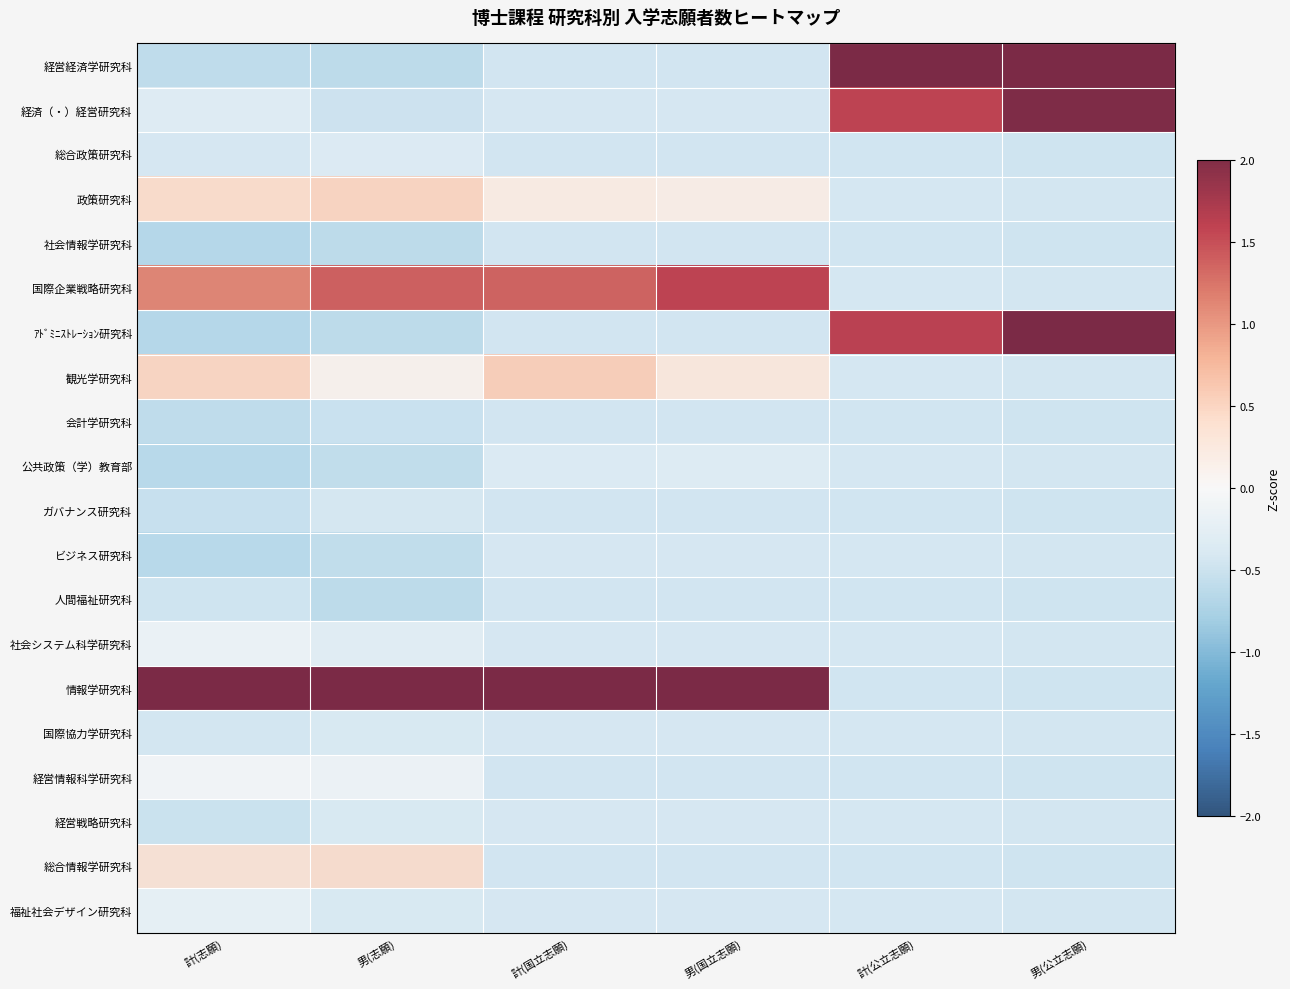

What is the difference between the maximum and minimum values in the 会計学研究科 series?

0.2